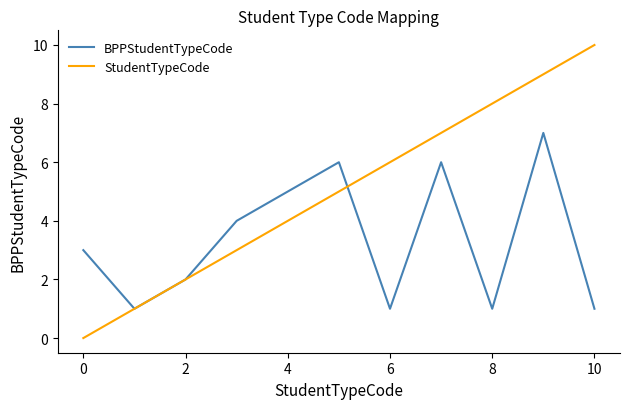

How many lines are shown in the chart?

2